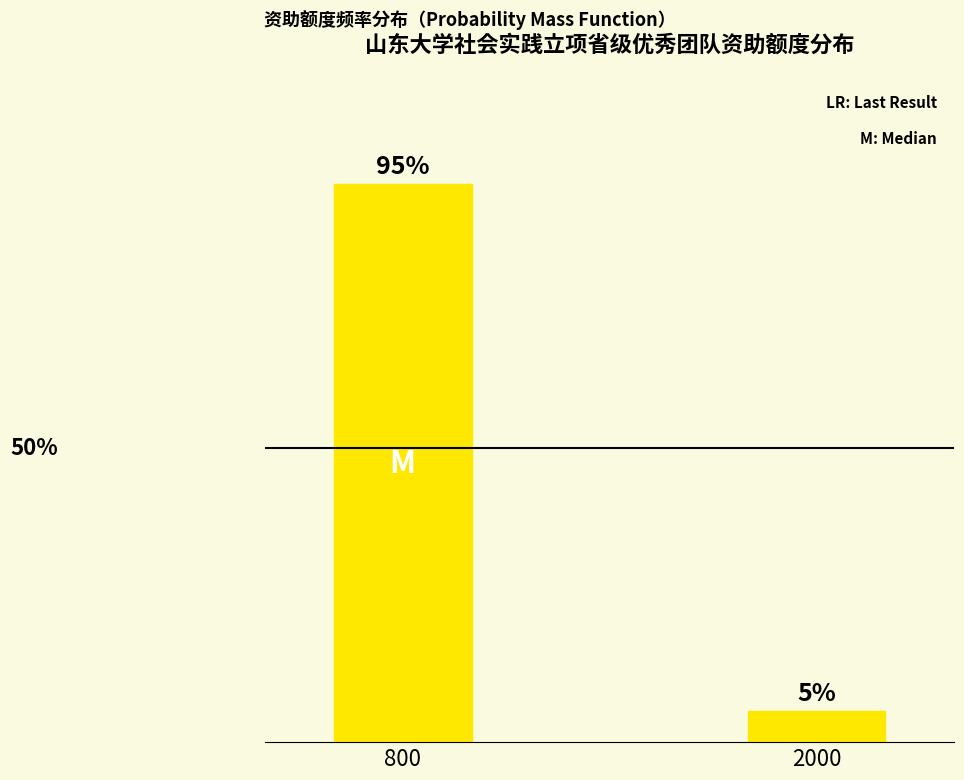

Are the bars horizontal?

No